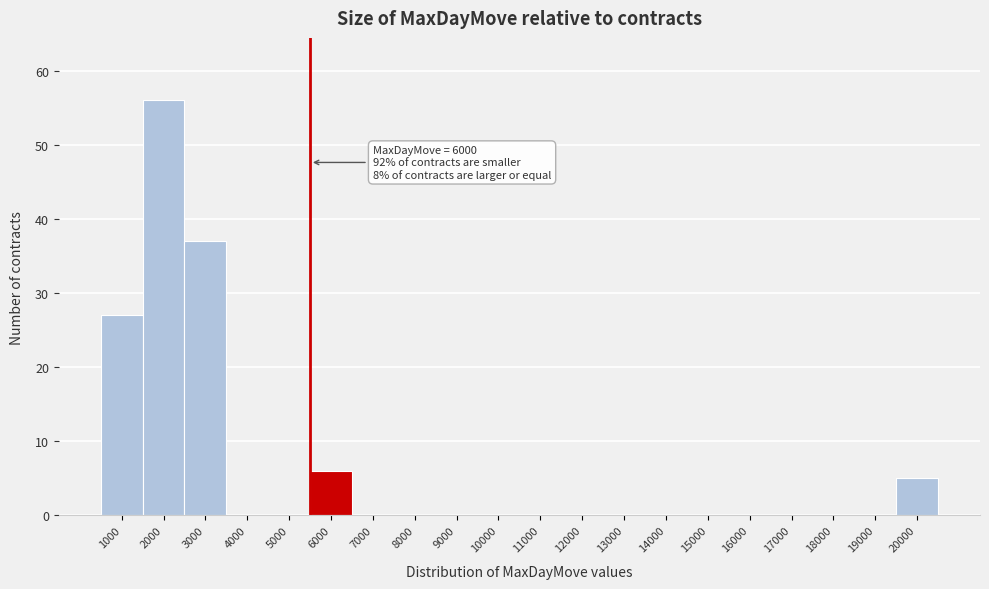

Reading left to right, transcribe all the data shown in this chart.

1000=27	2000=56	3000=37	4000=0	5000=0	6000=6	7000=0	8000=0	9000=0	10000=0	11000=0	12000=0	13000=0	14000=0	15000=0	16000=0	17000=0	18000=0	19000=0	20000=5